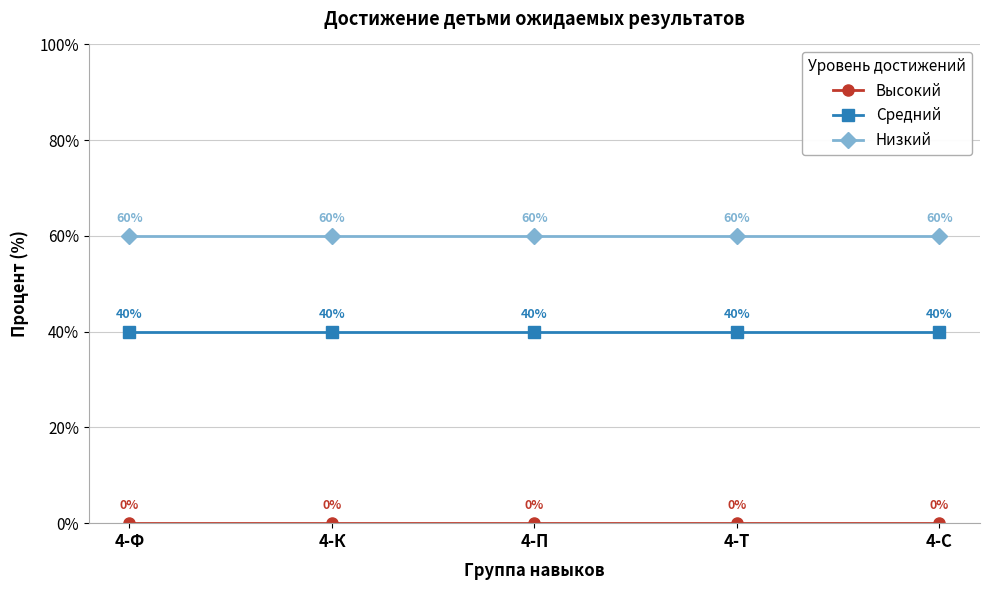

What is the greatest value displayed?

60